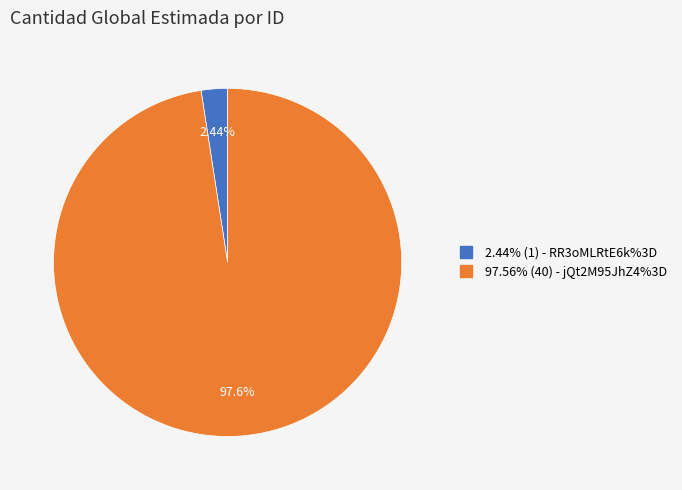

How many slices are in this pie chart?

2